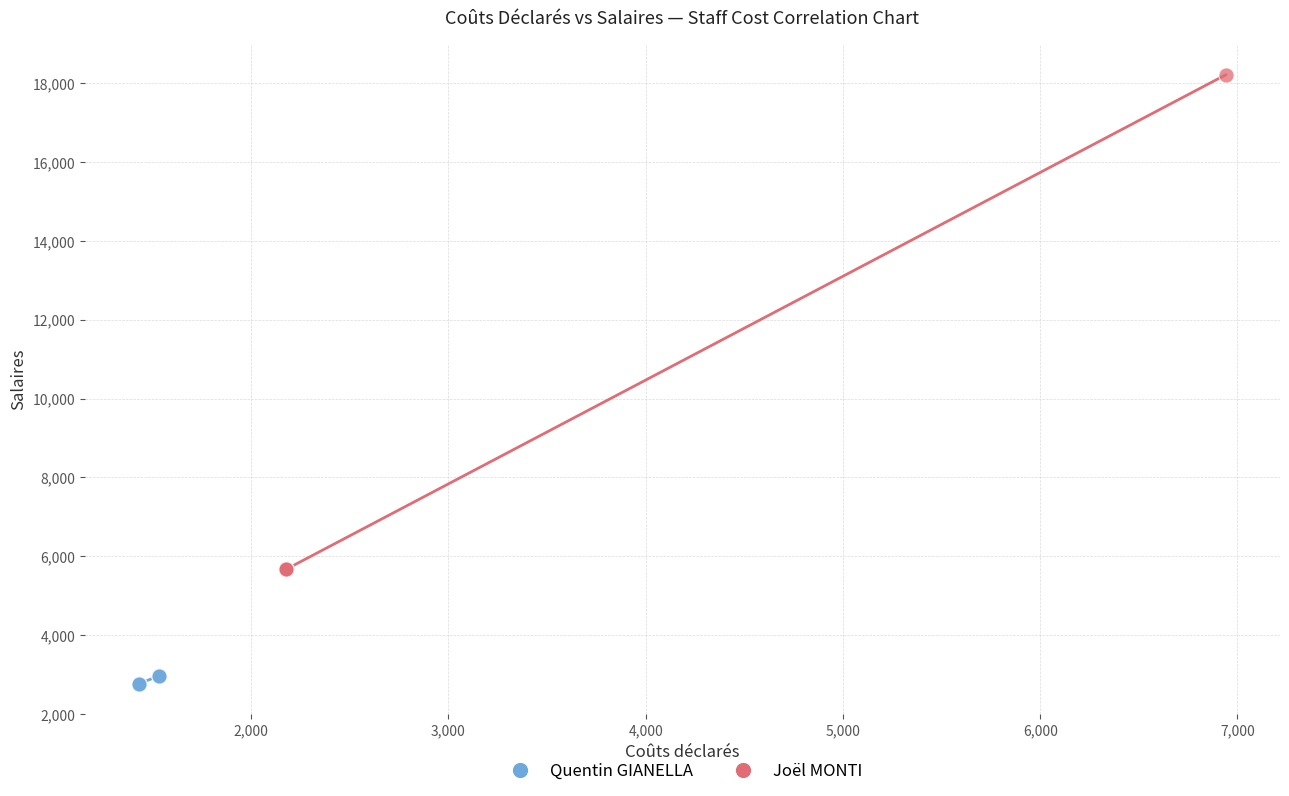

What are all the series names shown in the legend?

Quentin GIANELLA, Joël MONTI